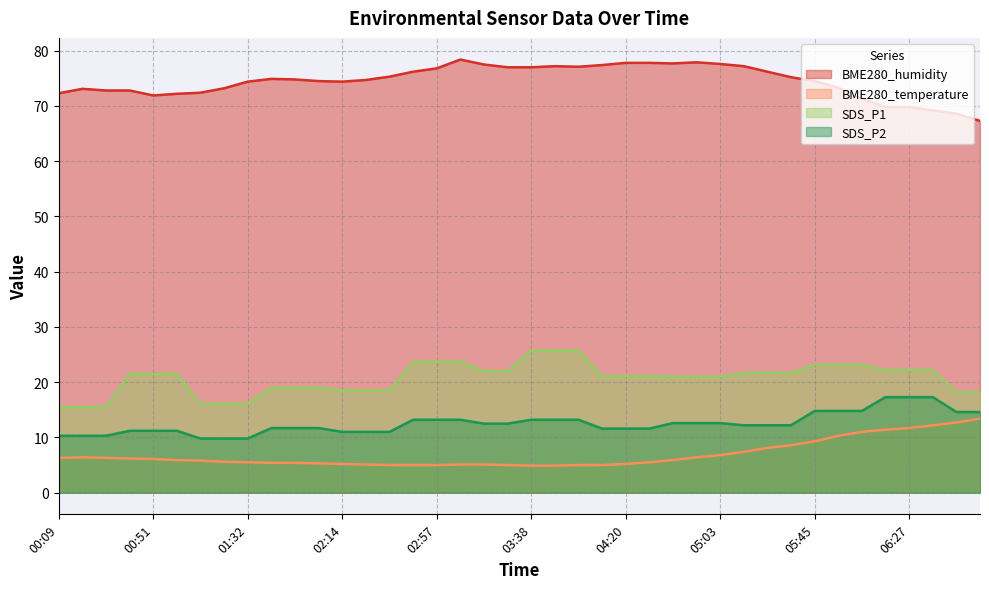

How many interior local valleys does the BME280_humidity series have?

4